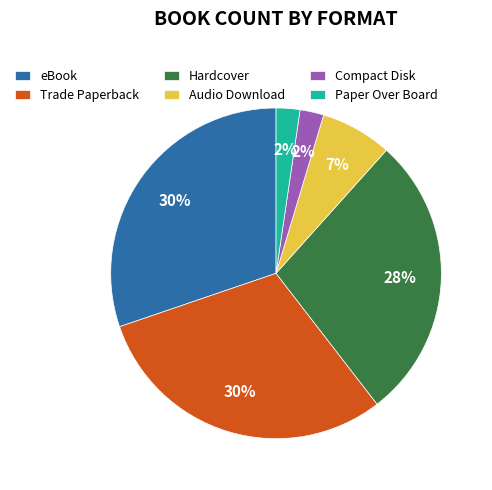

Is the sum of Hardcover and Trade Paperback greater than half?

Yes